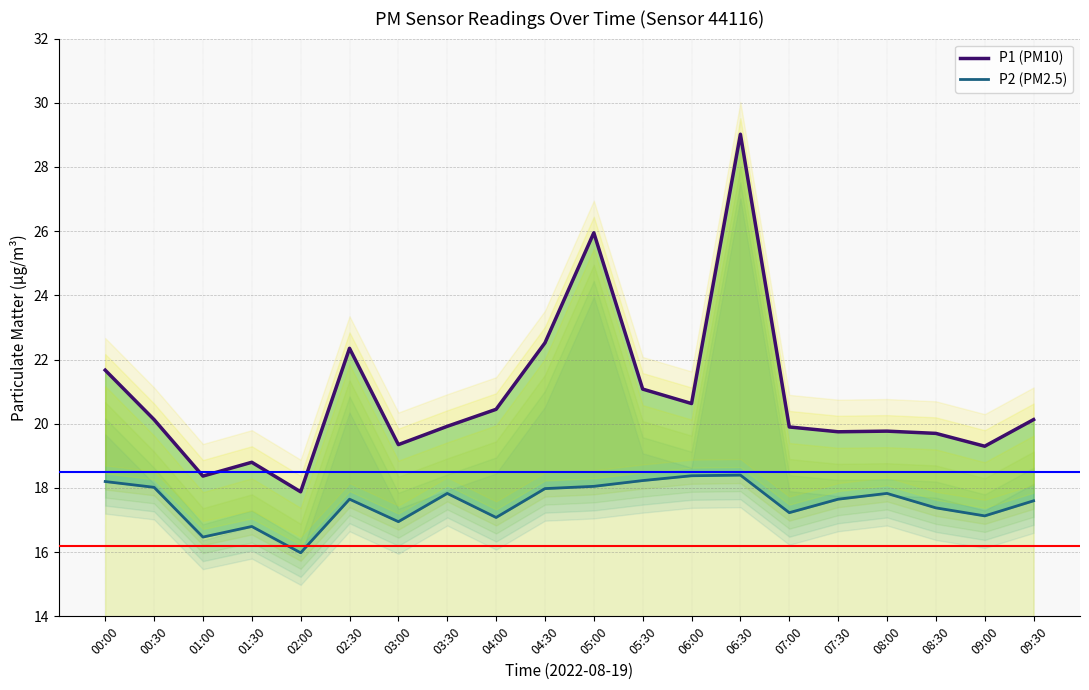

The P2 (PM2.5) series shows 25.8 at 05:00. True or false?

False